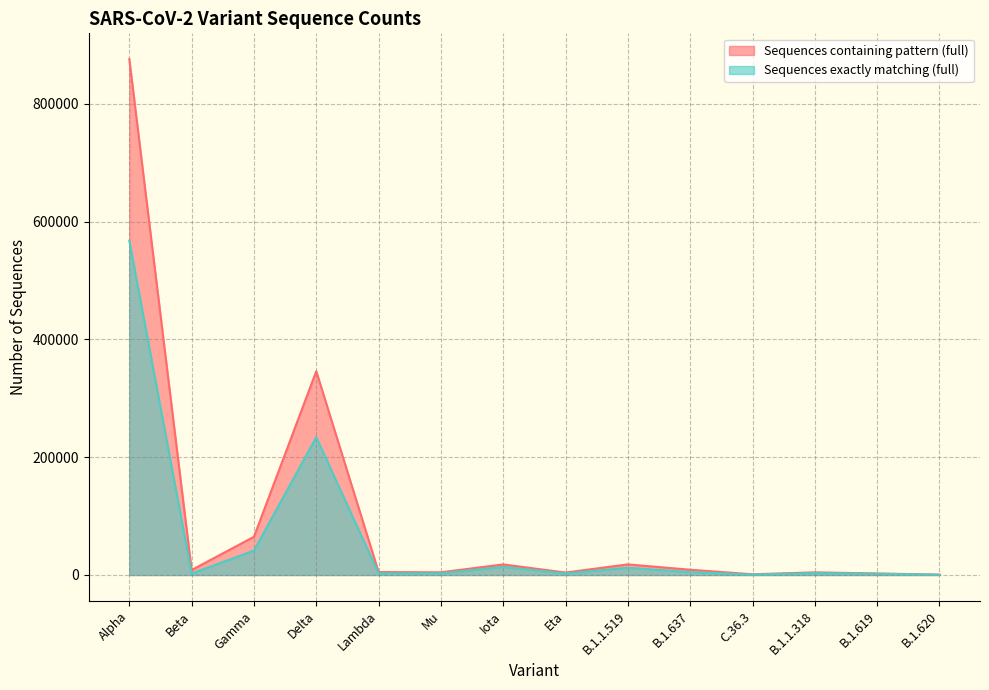

What value does the Sequences exactly matching (full) series have at B.1.619, to the nearest 50?

2100